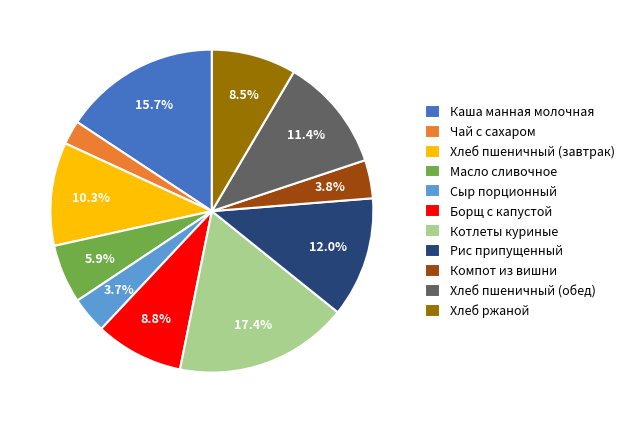

To the nearest percent, what is the average slice percentage?

9%